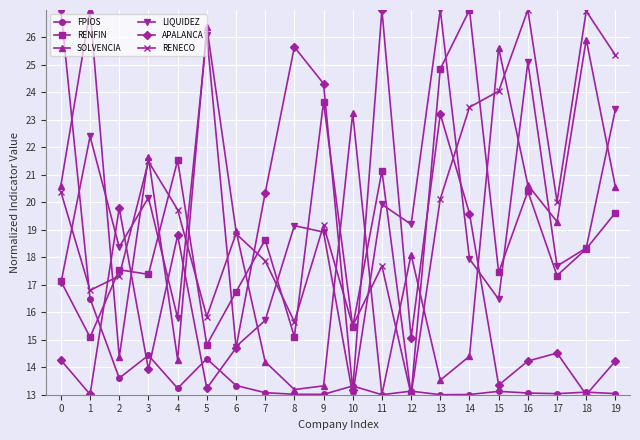

How many times do APALANCA and RENECO cross each other?

6